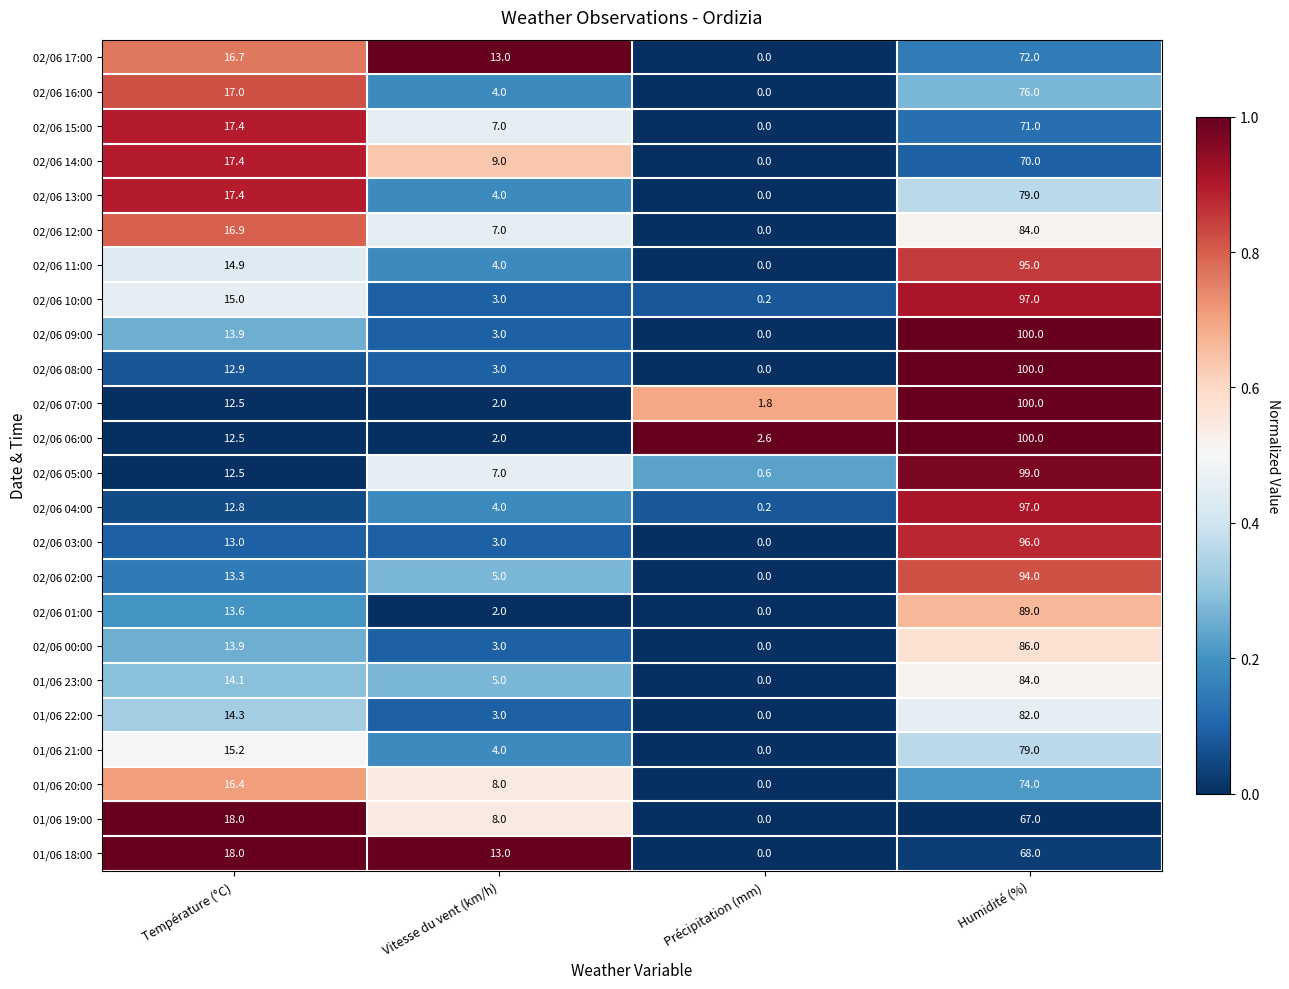

What is the spread (max minus min) of values at Humidité (%)?

33.0